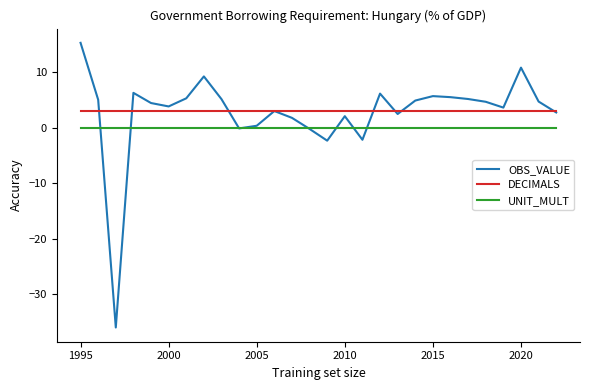

What is the highest value of the OBS_VALUE series?

15.3